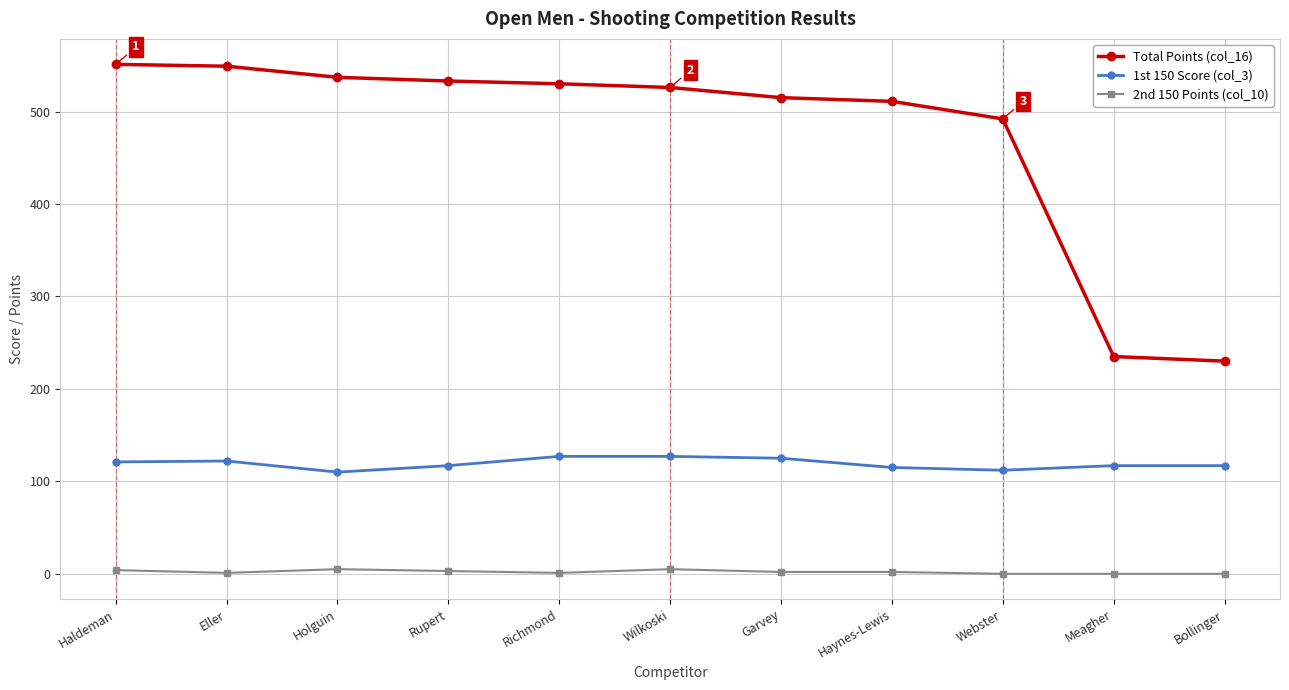

Is it true that Total Points (col_16) equals 136 at Rupert?

False